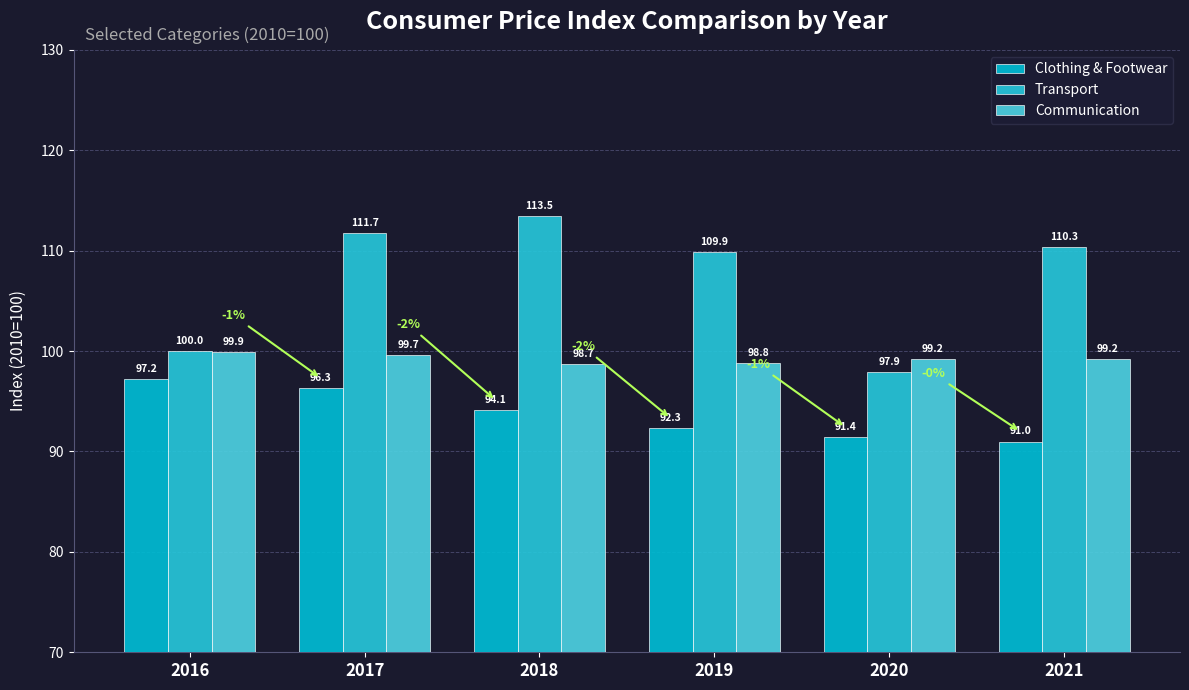

At which category is the sum across all series the highest?

2017